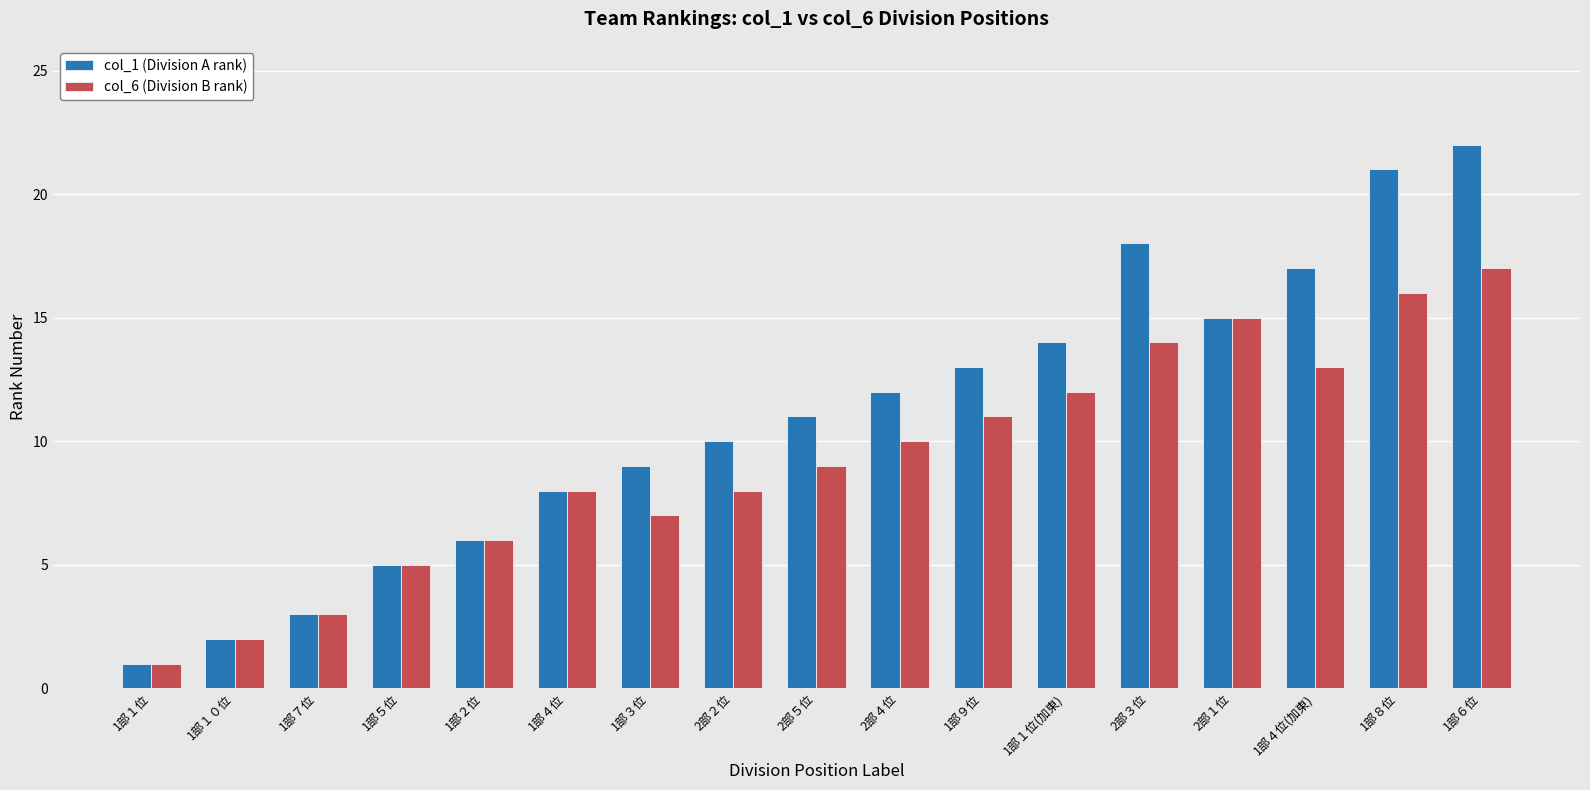

Which series has the largest total across all categories?

col_1 (Division A rank)